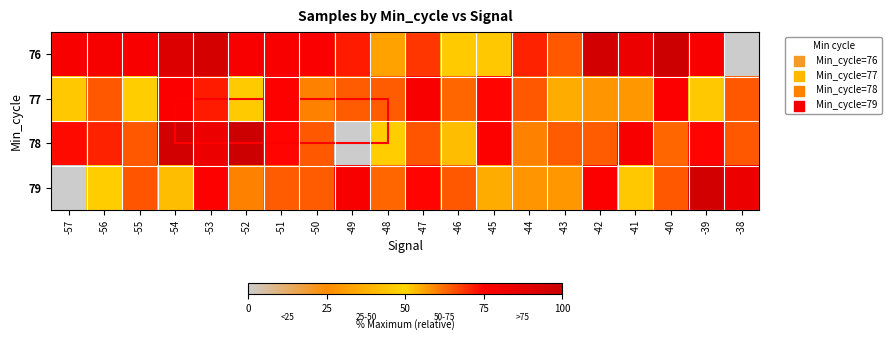

Rank the series at -44 from lowest to highest value.

79, 78, 77, 76